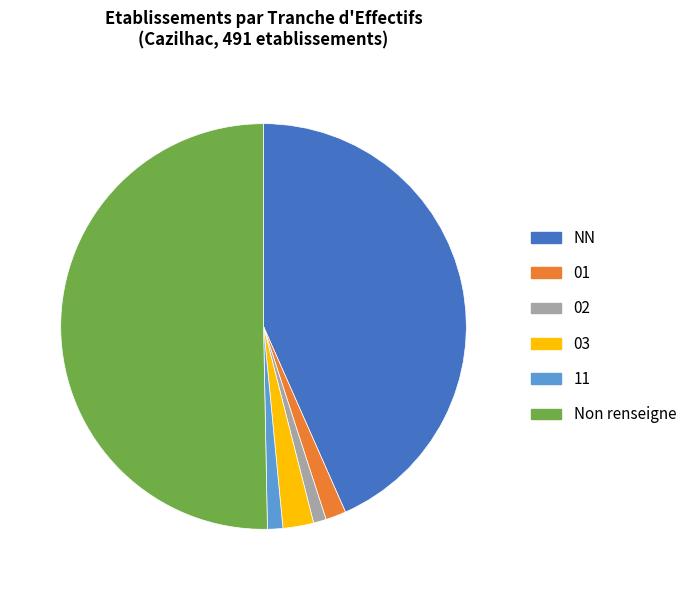

Which category accounts for the majority?

Non renseigne